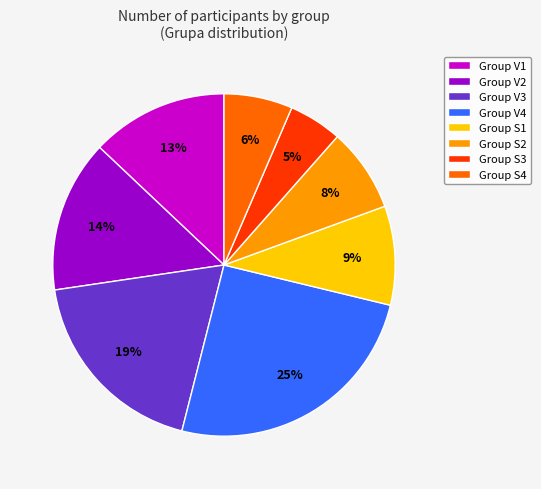

How many slices are in this pie chart?

8